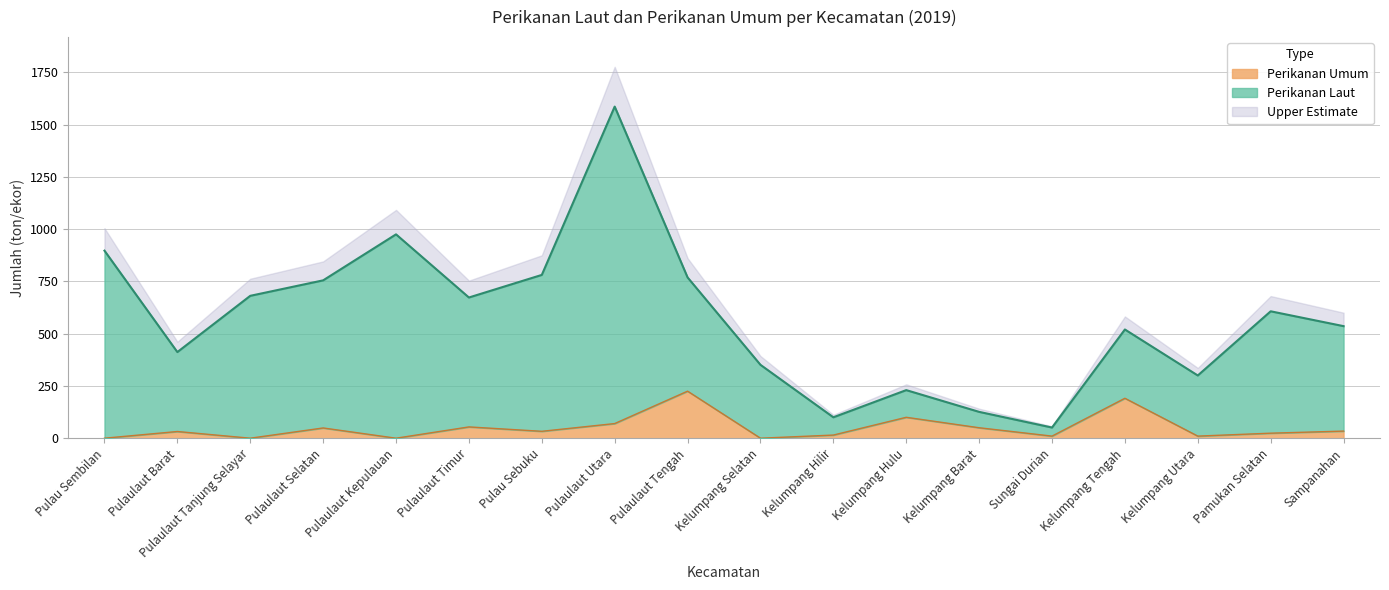

Which series has the widest spread of values?

Perikanan Laut